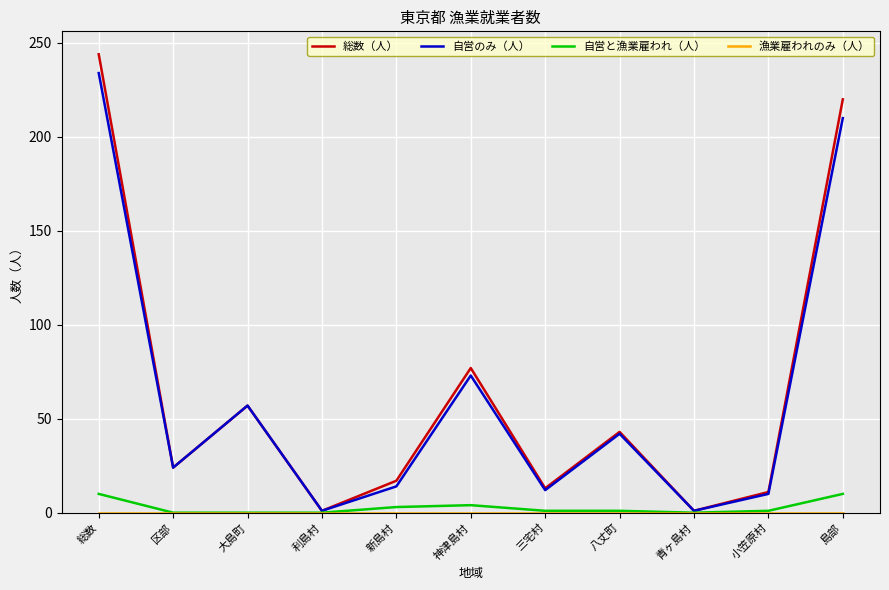

What is the maximum value shown in the chart?

244